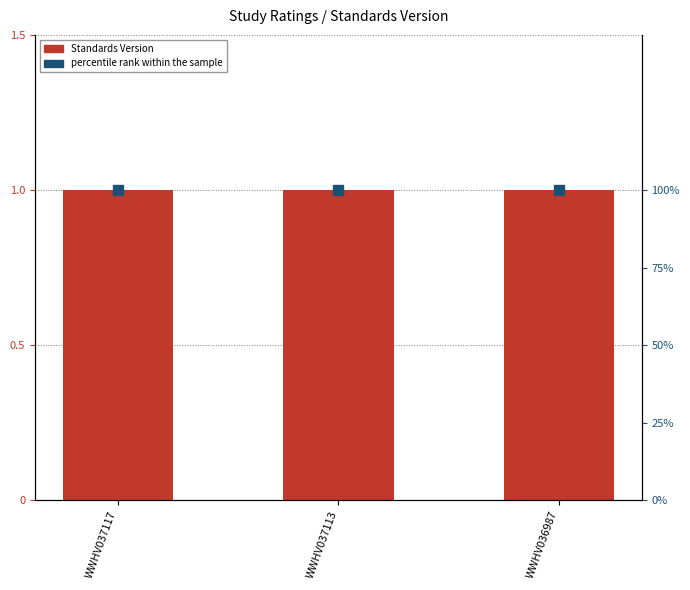

Is the value of Standards Version at WWHV036987 greater than the value of percentile rank within the sample at WWHV037117?

No